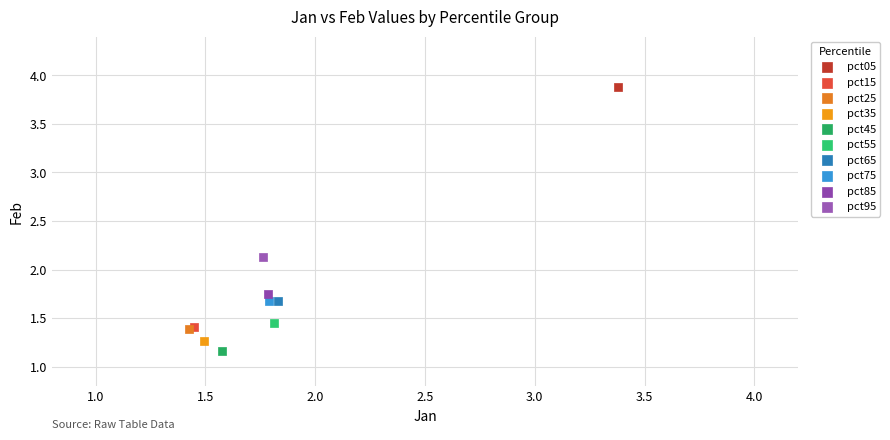

What are all the series names shown in the legend?

pct05, pct15, pct25, pct35, pct45, pct55, pct65, pct75, pct85, pct95